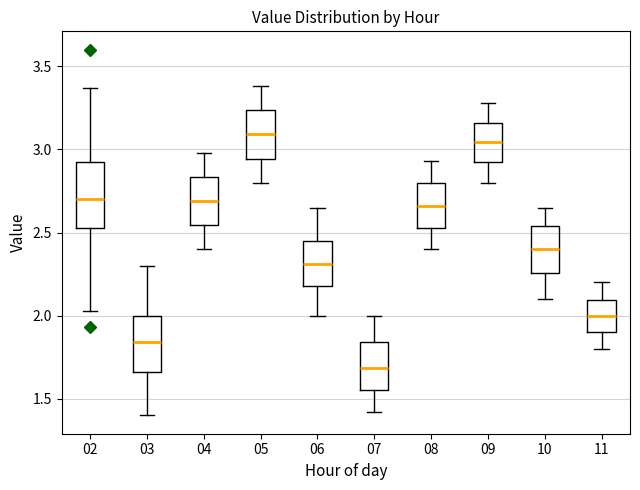

Where does the lower whisker of the box at x = 09 end on the y-axis? The values are not printed on the chart, so give them approximately, as read against the axis.

2.80